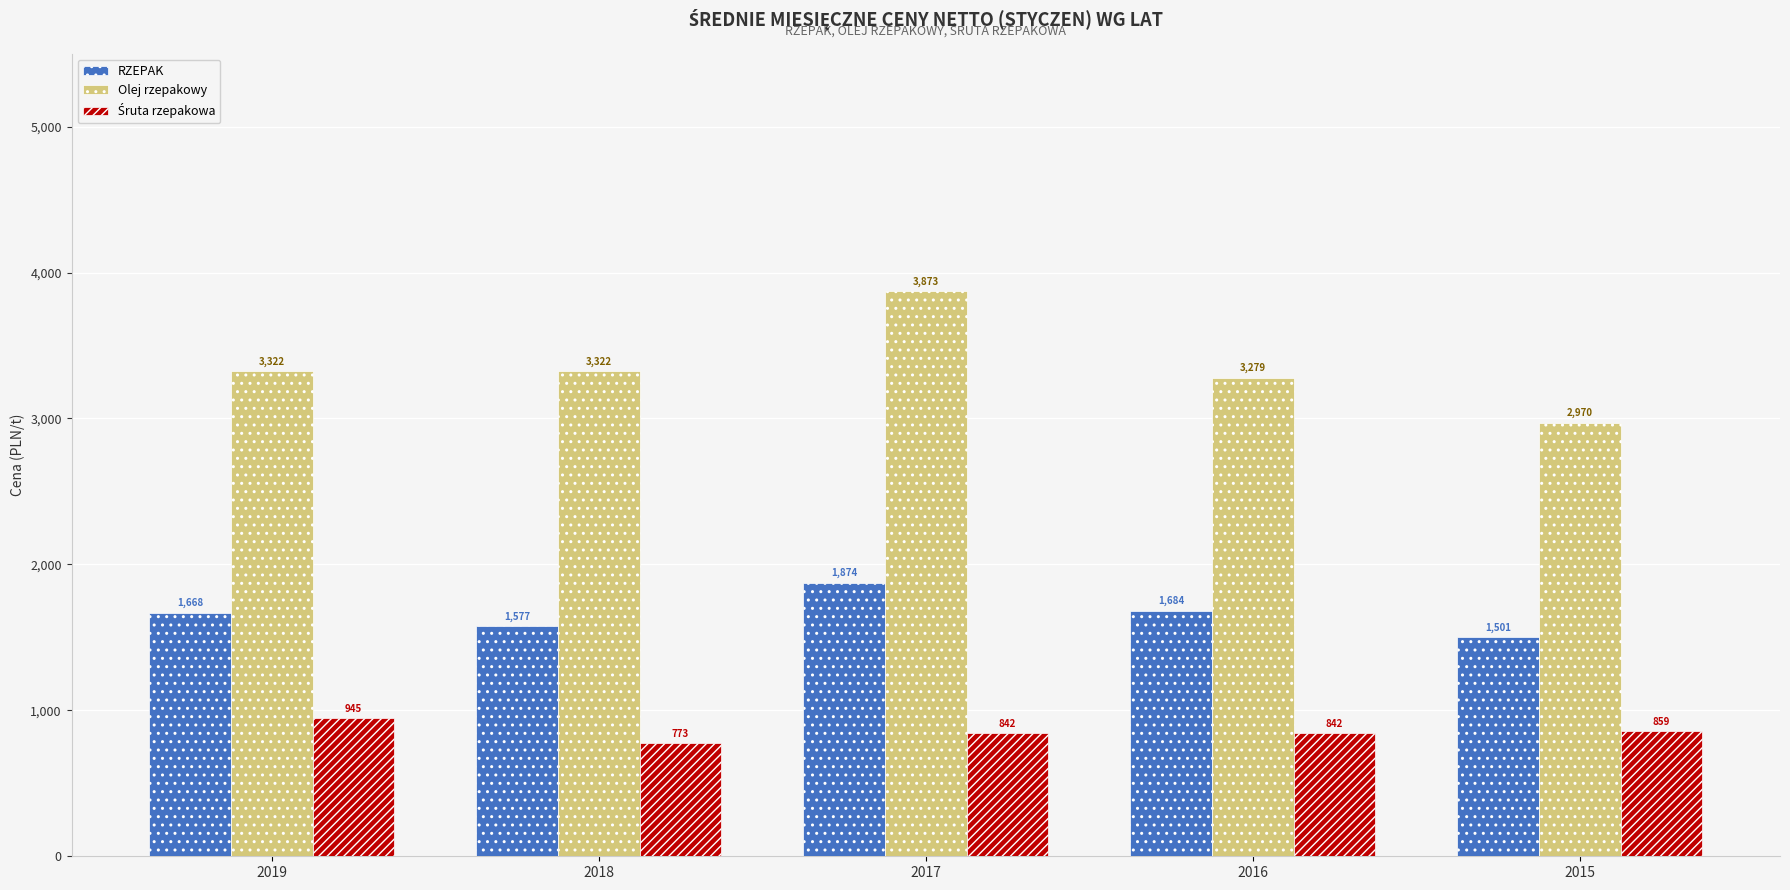

Which category has the lowest value in the Olej rzepakowy series?

2015